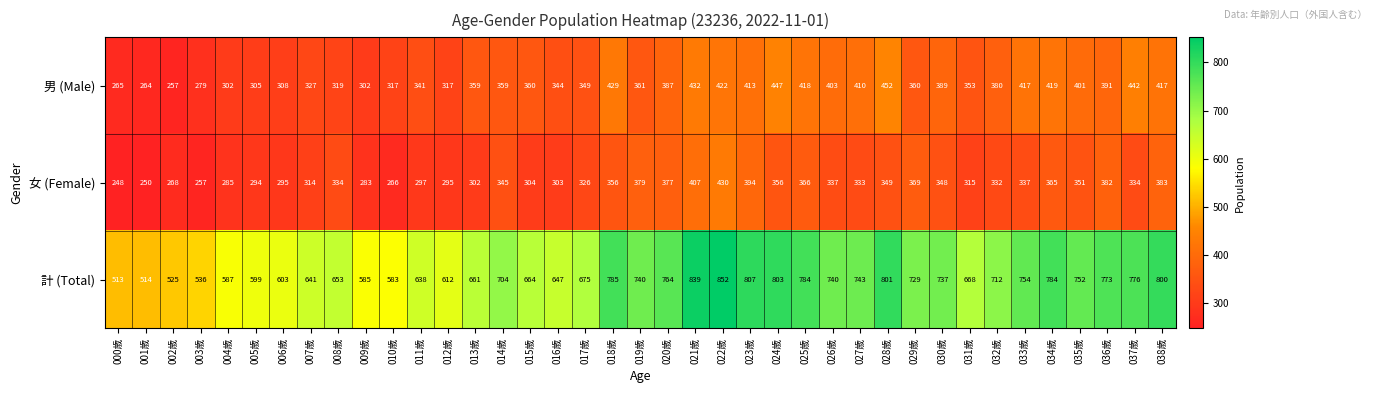

What is the sum of all 女 (Female) values?

12866